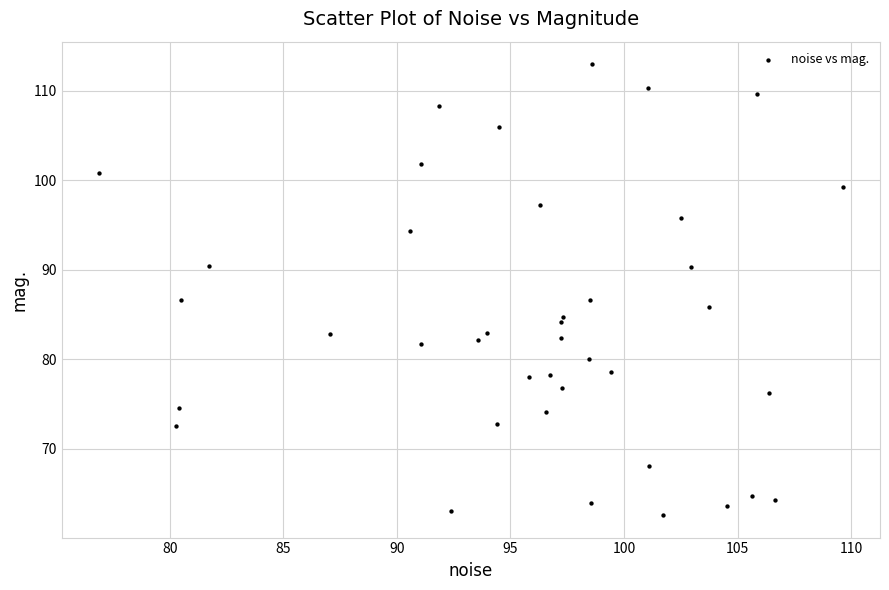

What is the range of Y values (max minus min)?

50.4